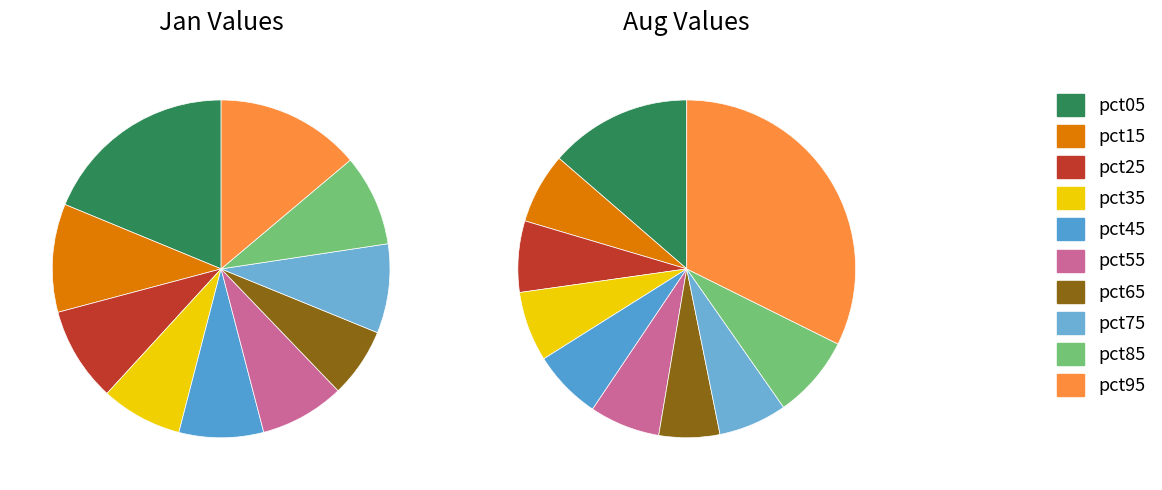

How many slices are in this pie chart?

10